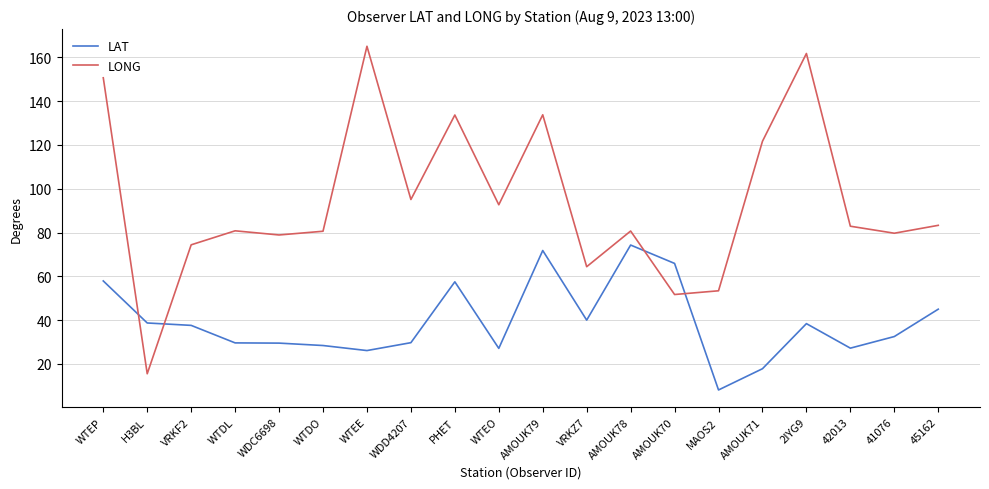

What is the maximum value shown in the chart?

165.1